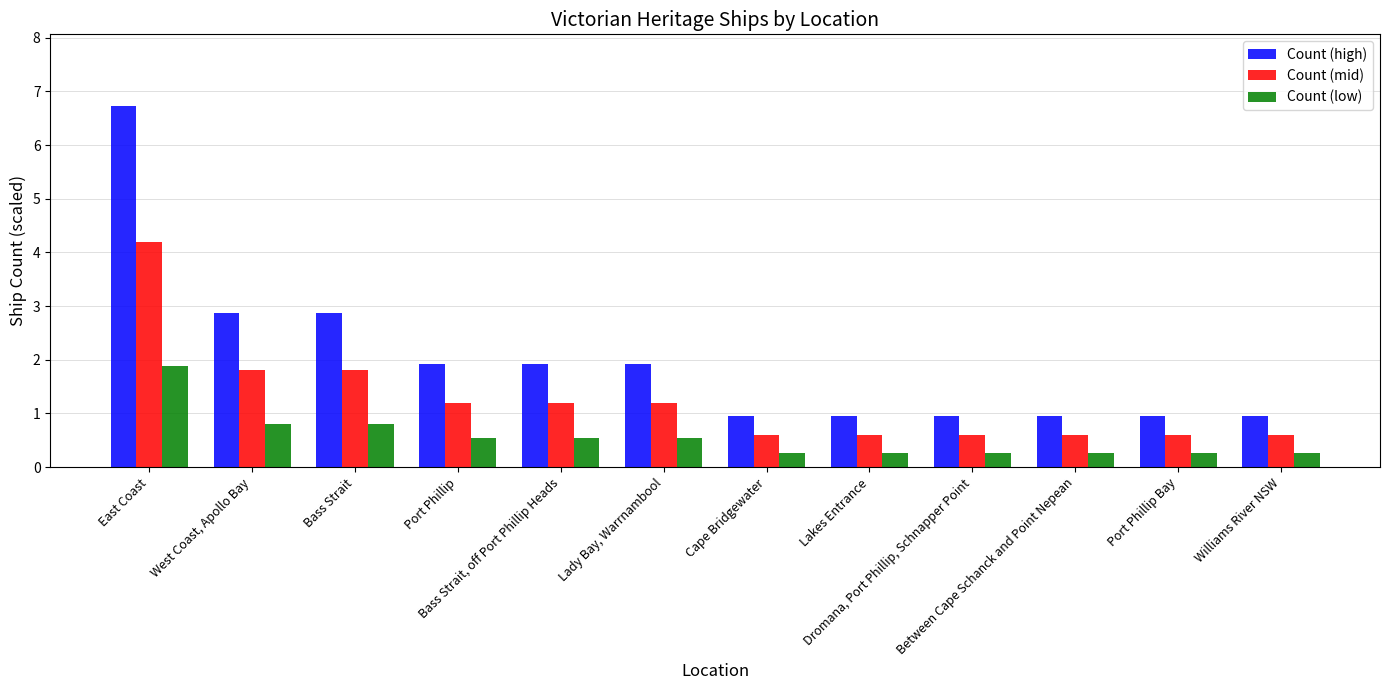

Rank the series by their average value, from lowest to highest.

Count (low), Count (mid), Count (high)